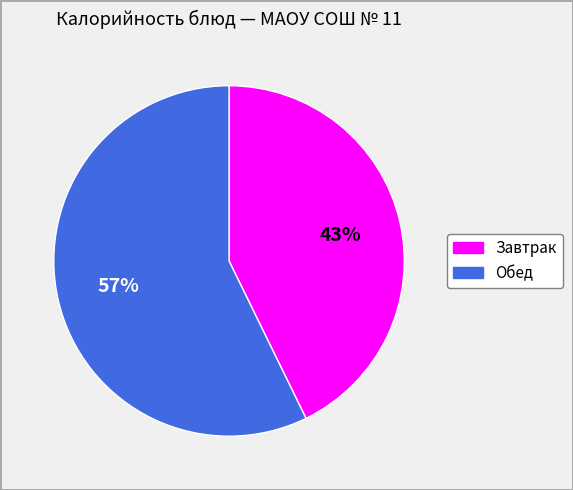

To the nearest percent, what is the difference between the largest and smallest slice percentages?

14%